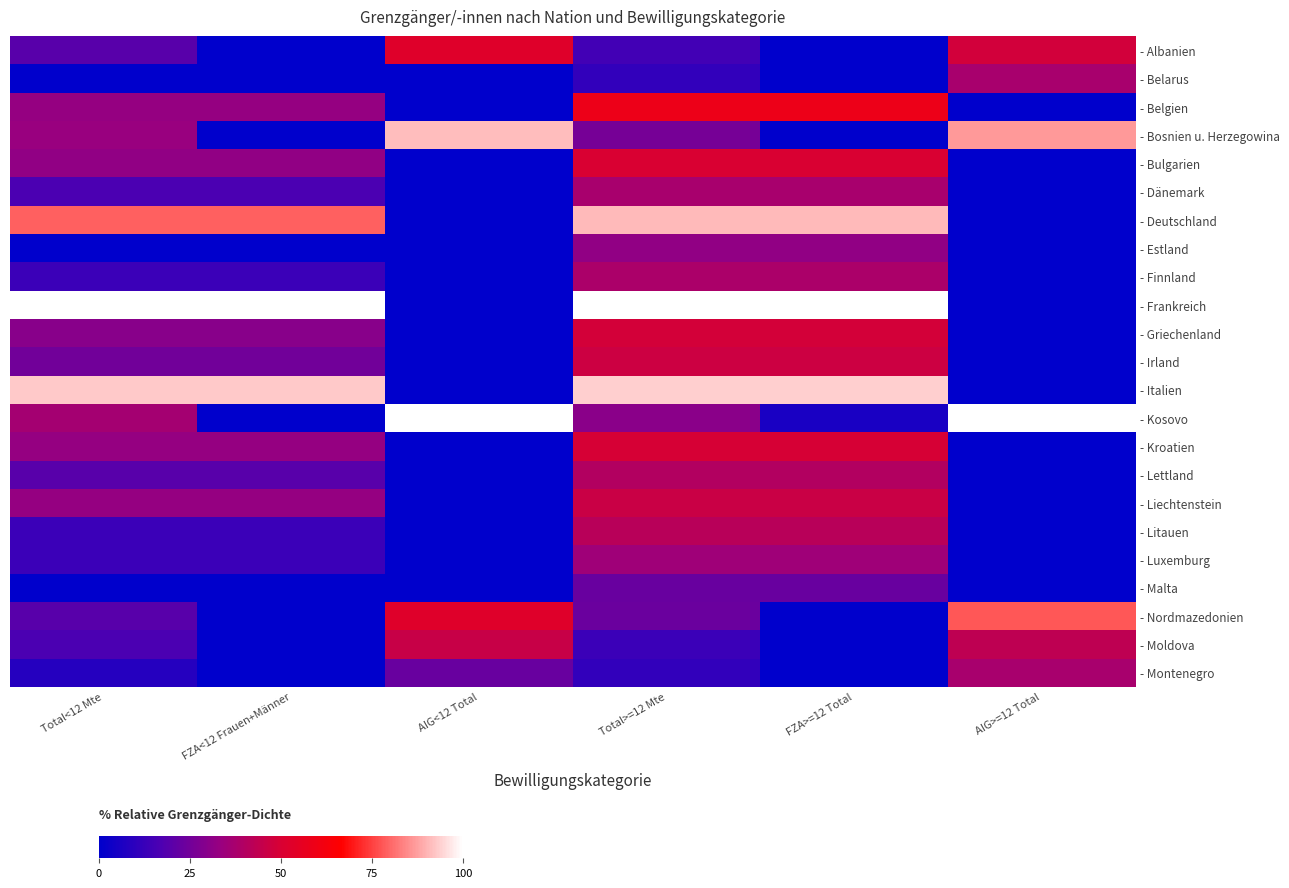

What is the spread (max minus min) of values at AIG<12 Total?

100.0